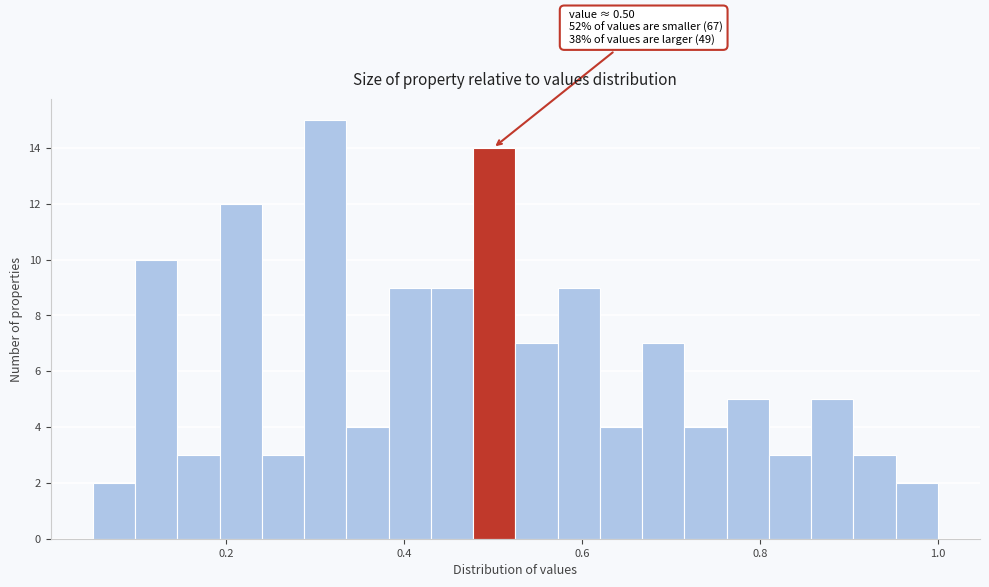

Around what value on the x-axis is the tallest bar? Give the approximate position of its centre, as read against the axis.

0.32